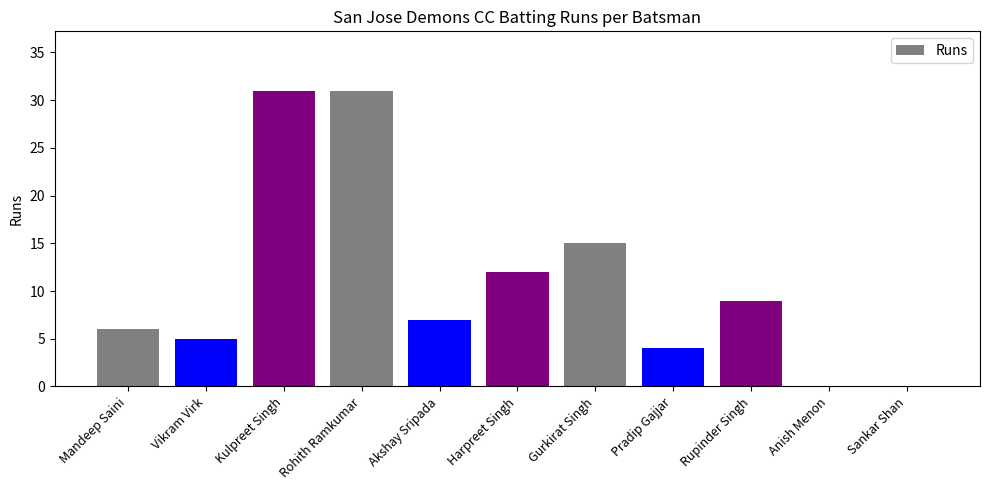

The value at Mandeep Saini is 2. True or false?

False